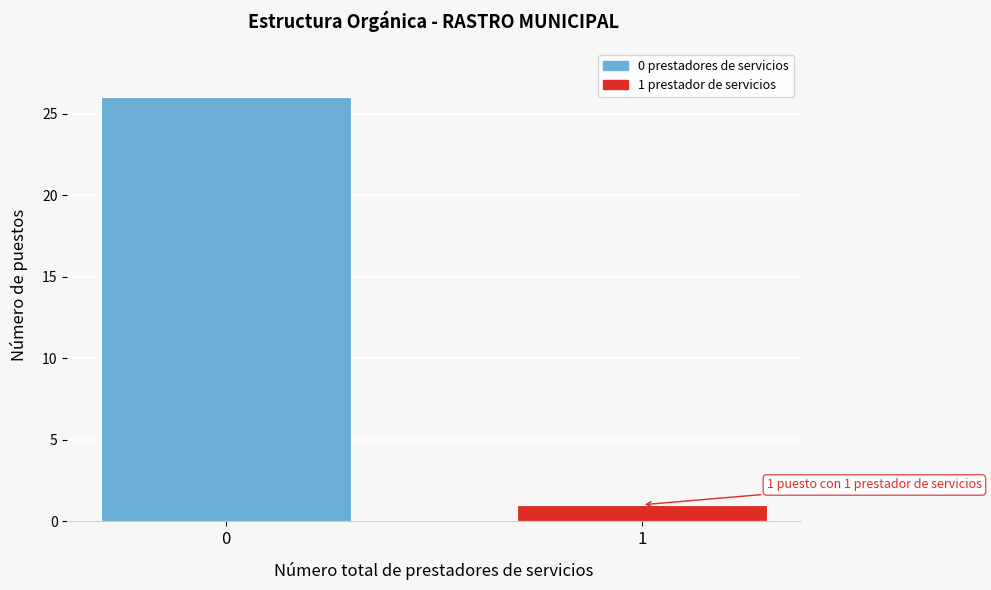

Reading left to right, what are all the values shown in this chart?

26	1